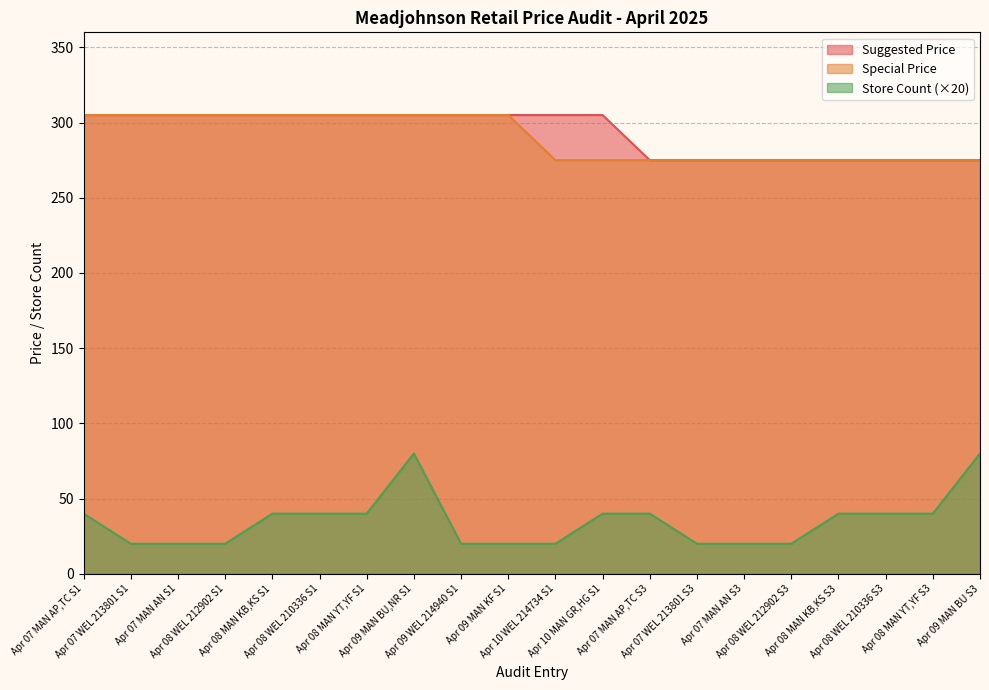

True or false: Store Count and Suggested Price cross at least once.

False